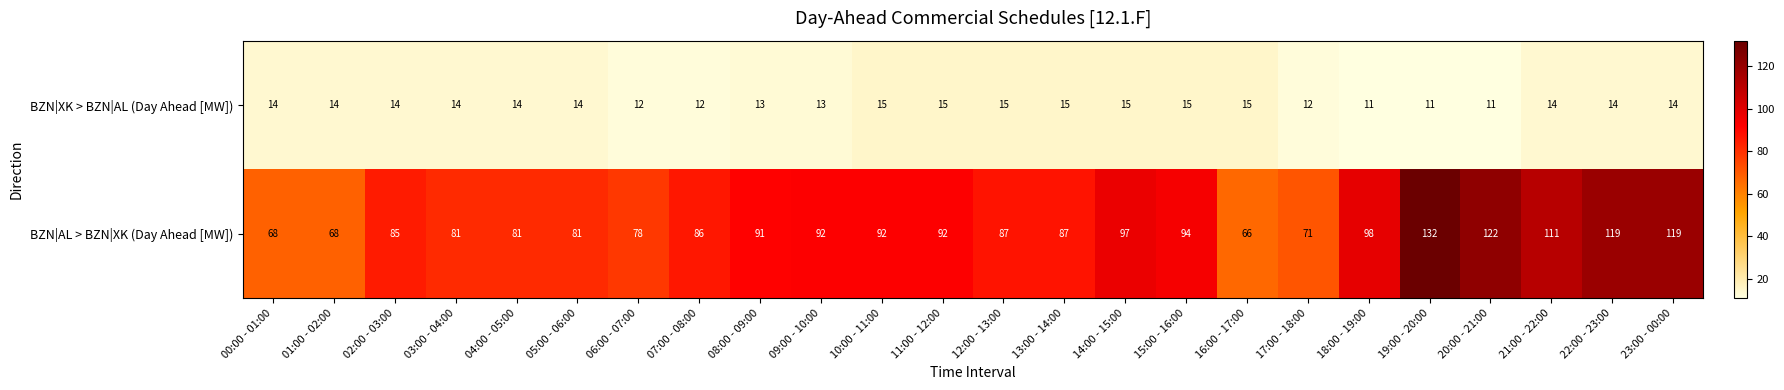

How many data points does each series have?

24